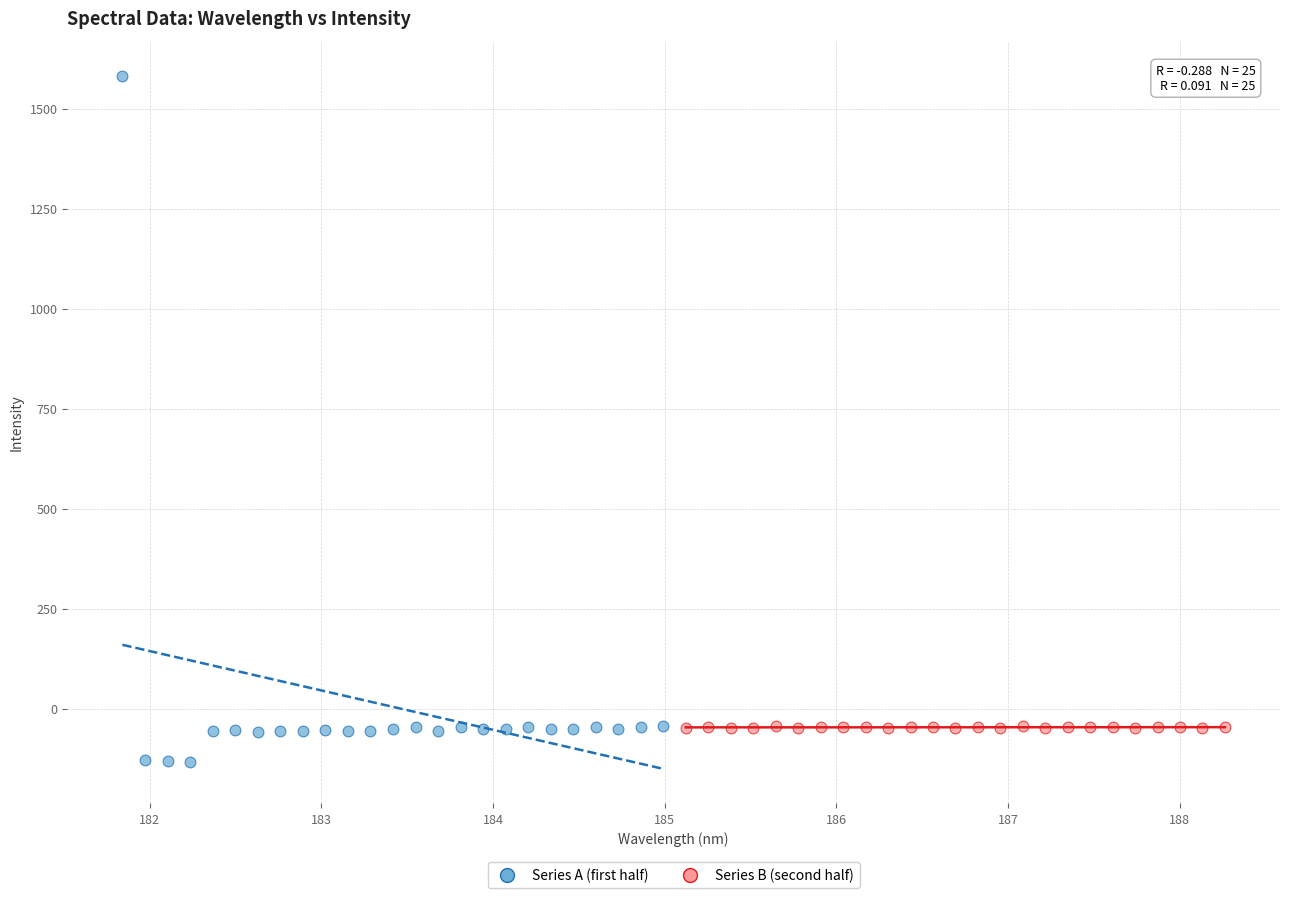

Which series contains the highest Y value?

Series A (first half)